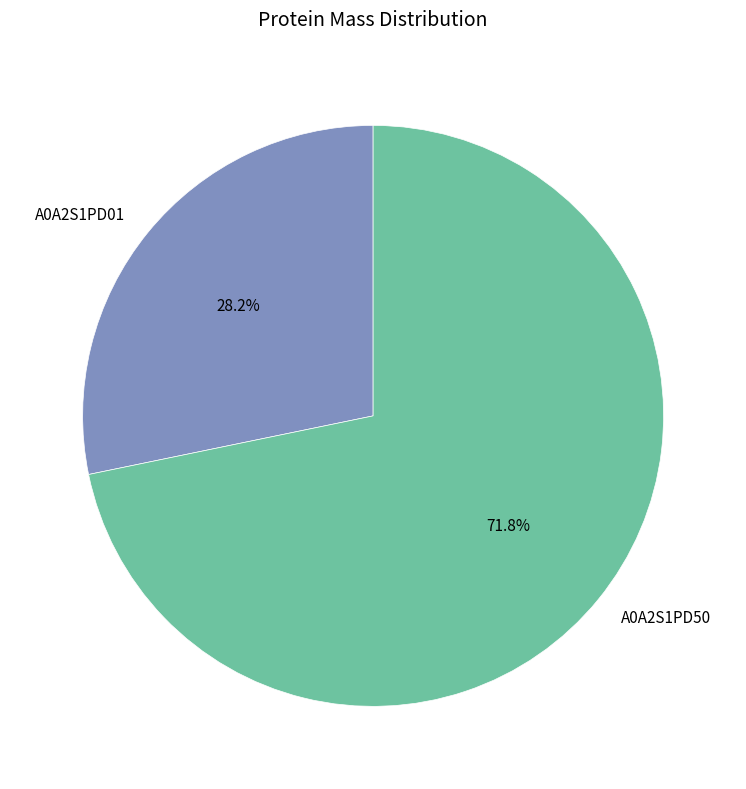

Count the number of slices in the pie.

2